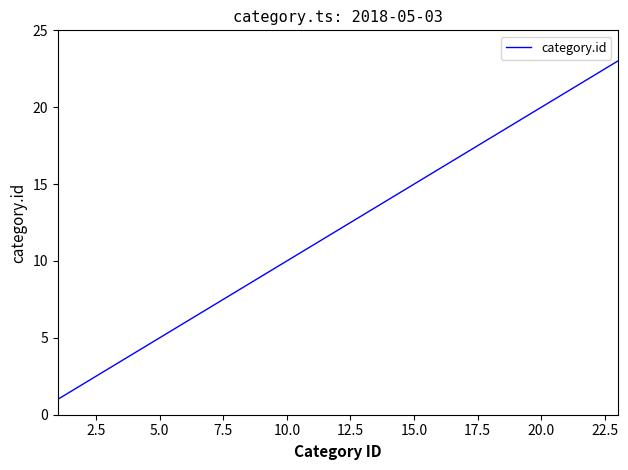

What is the smallest value displayed?

1